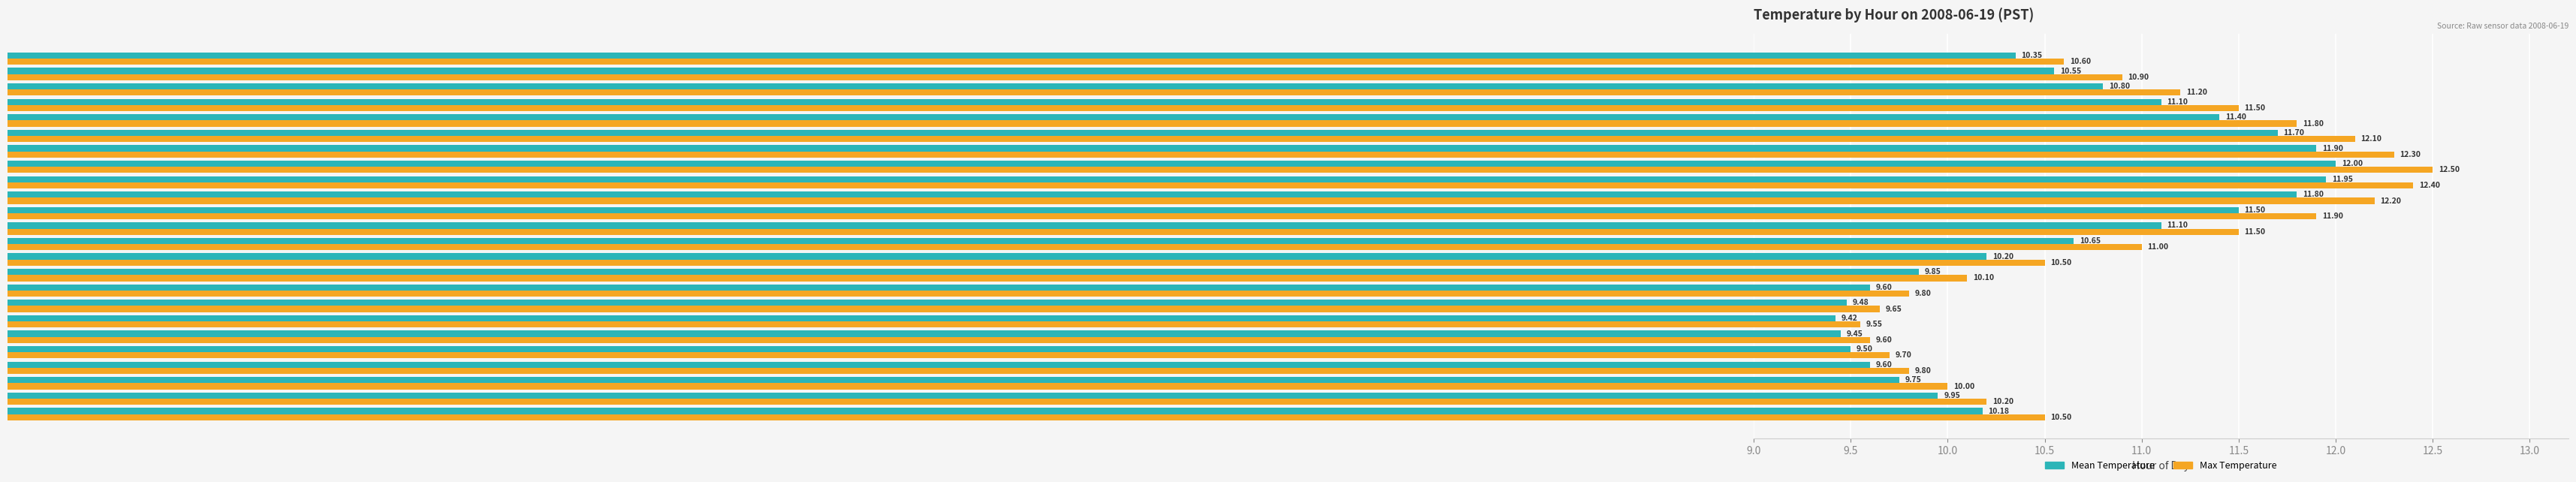

At Hour 13, list the series in order from largest to smallest.

Max Temperature, Mean Temperature